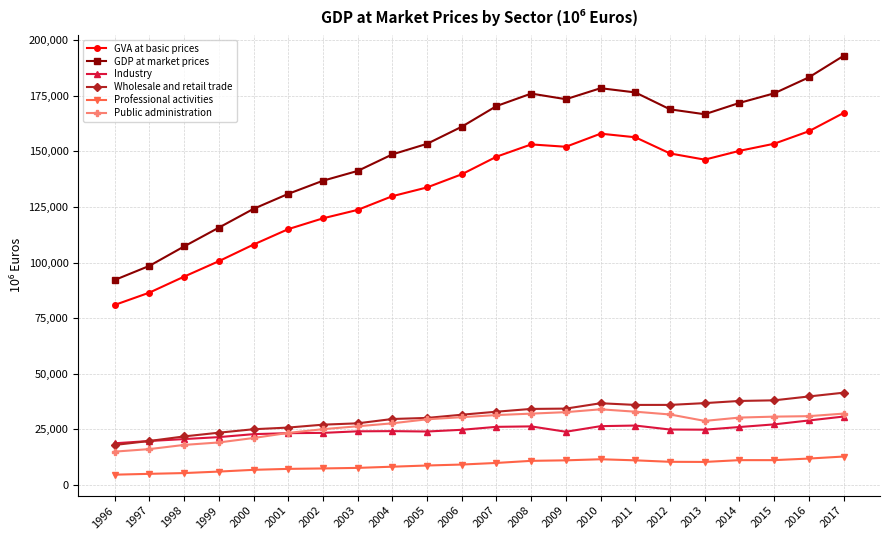

True or false: Industry and GDP at market prices intersect in this chart.

False